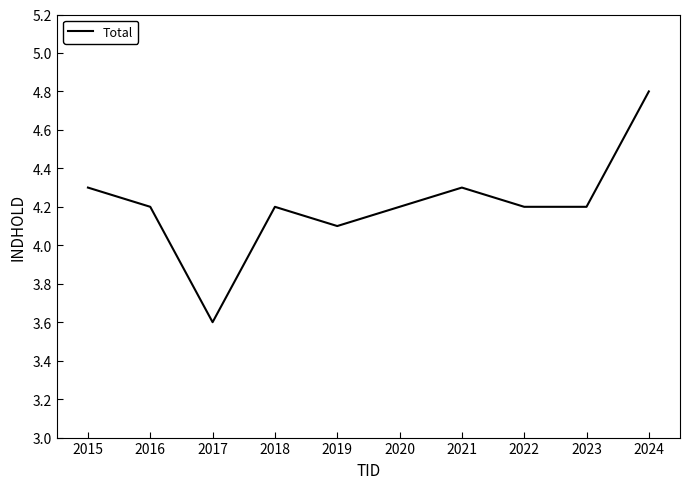

What is the difference between the maximum and minimum values?

1.2